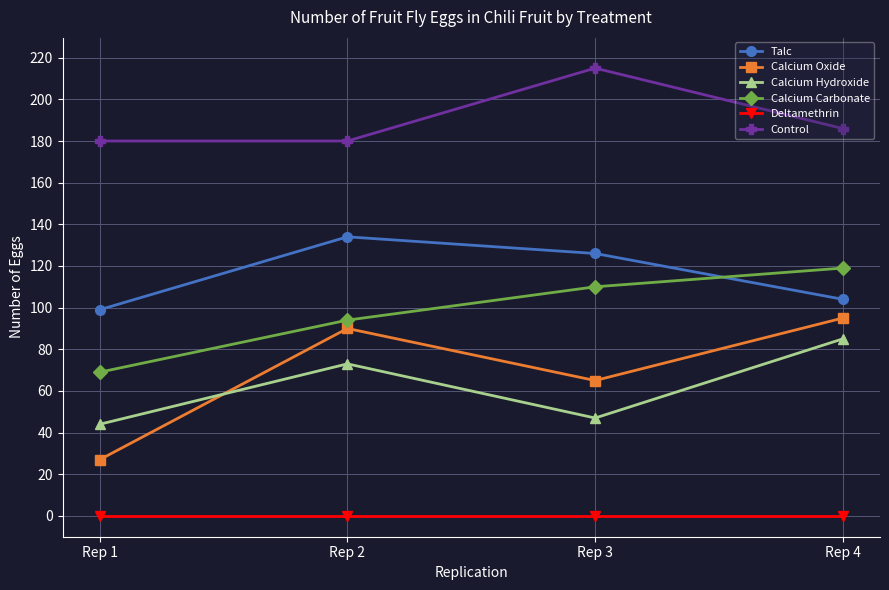

What is the approximate value of Control at Rep 4?

186